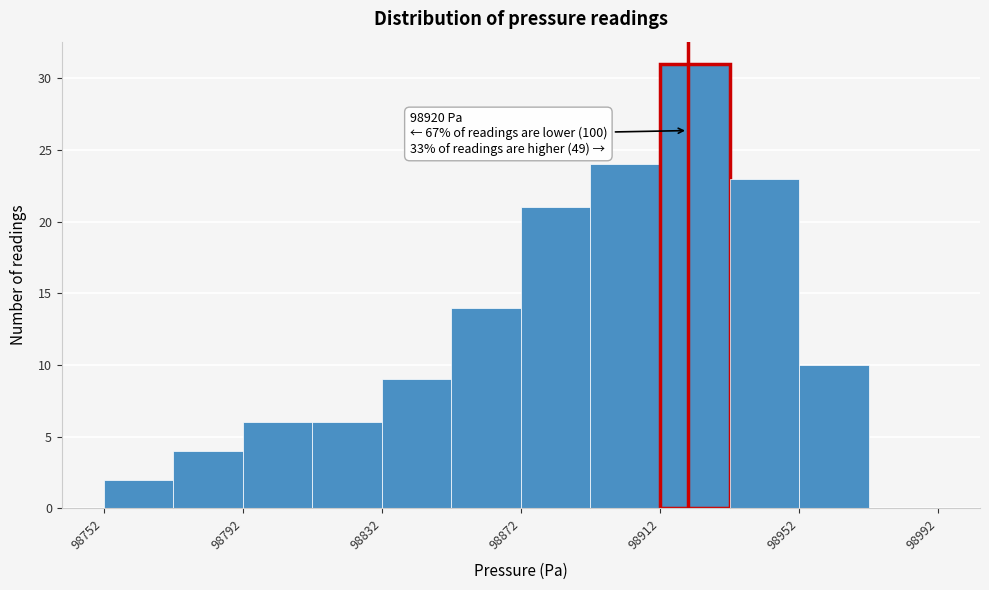

Over which range of the x-axis is the bar tallest?

98912 to 98932